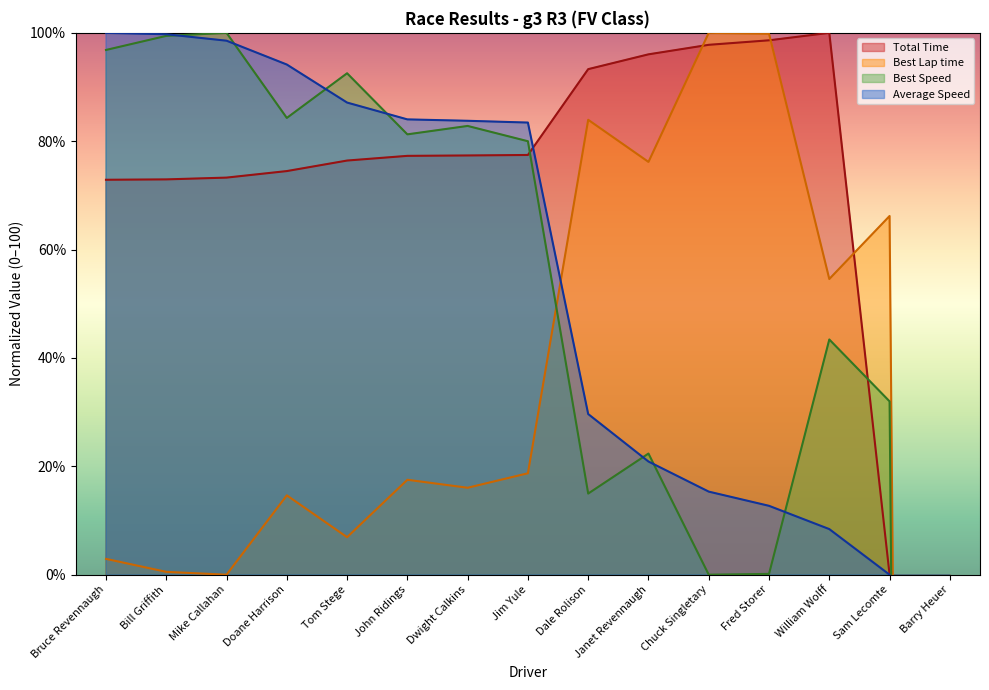

At which label is Total Time closest to -69?

Sam Lecomte